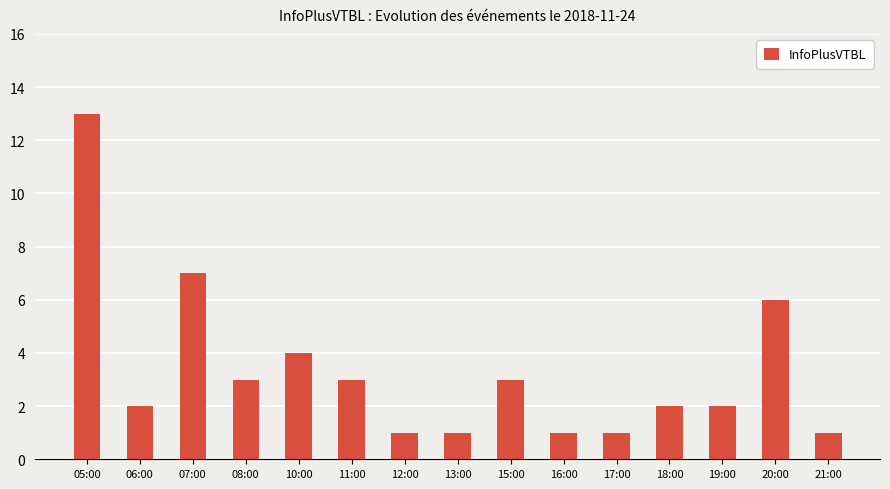

Are the bars grouped side by side (vs. stacked)?

No